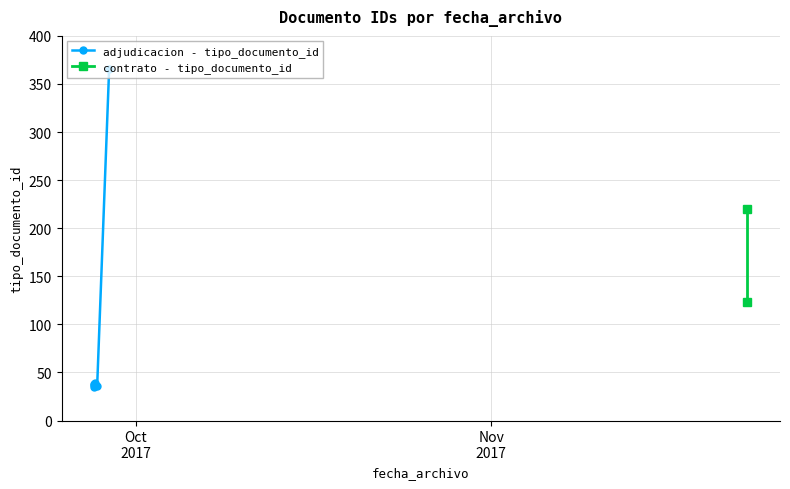

How many values are below 39?

4